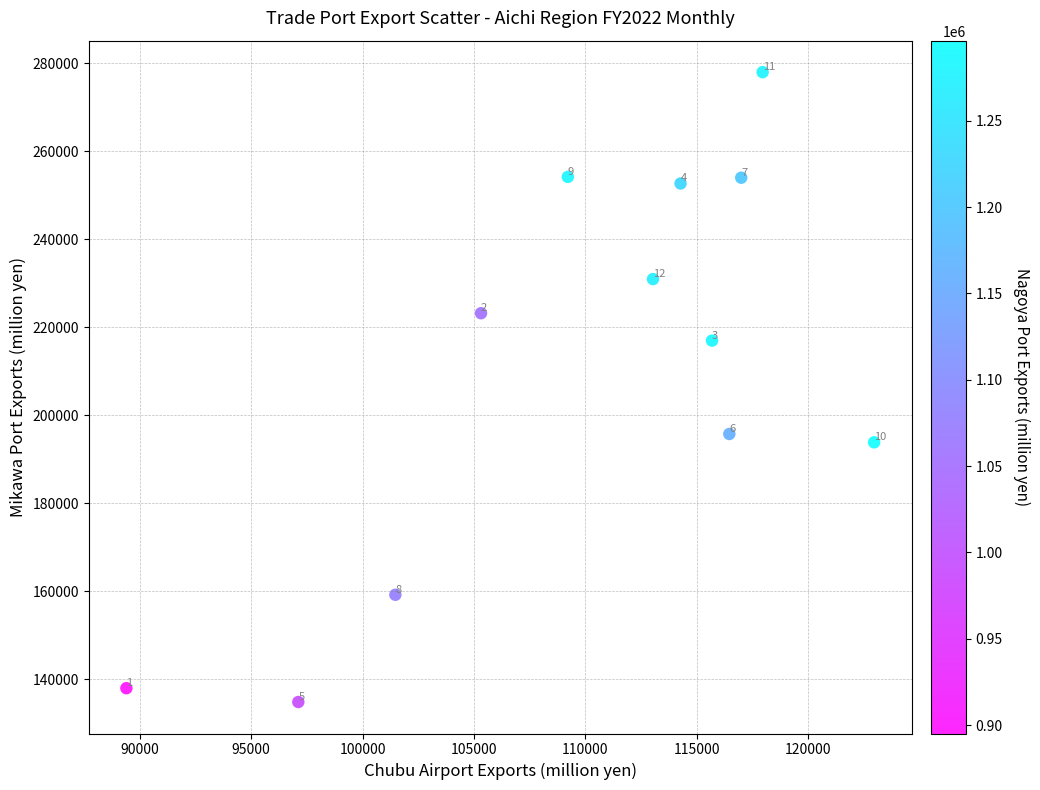

What is the range of X values (max minus min)?

33585